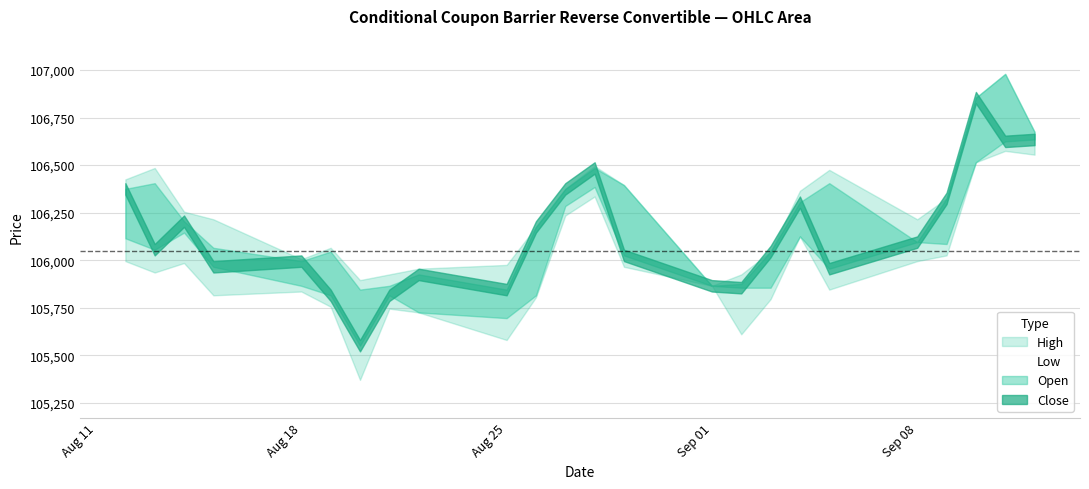

At which category is the sum across all series the highest?

11.09.2025